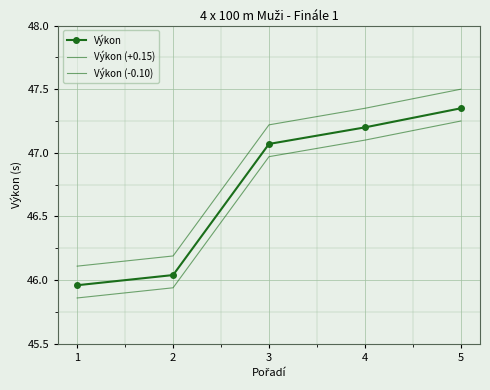

Between 1 and 2, which is larger?

2